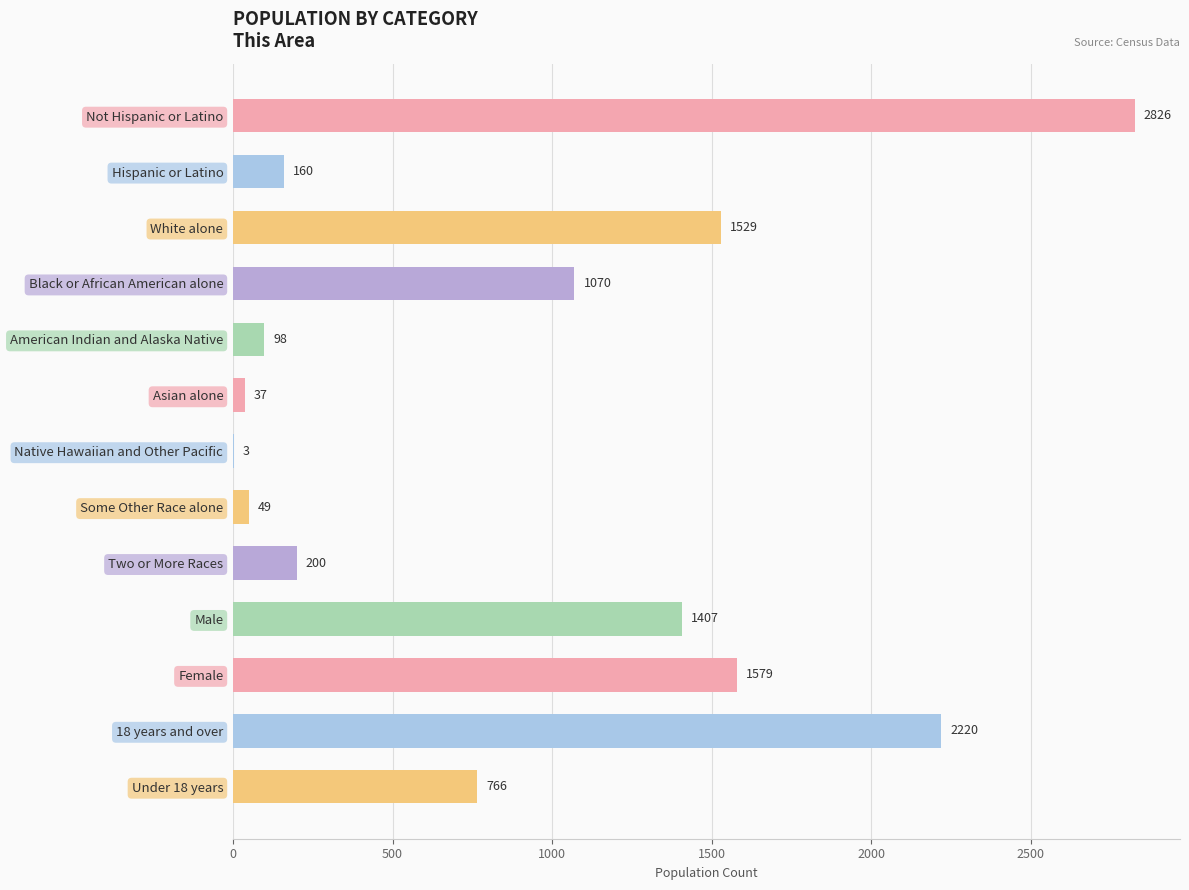

Reading bottom to top, transcribe all the data shown in this chart.

Under 18 years=766	18 years and over=2220	Female=1579	Male=1407	Two or More Races=200	Some Other Race alone=49	Native Hawaiian and Other Pacific=3	Asian alone=37	American Indian and Alaska Native=98	Black or African American alone=1070	White alone=1529	Hispanic or Latino=160	Not Hispanic or Latino=2826